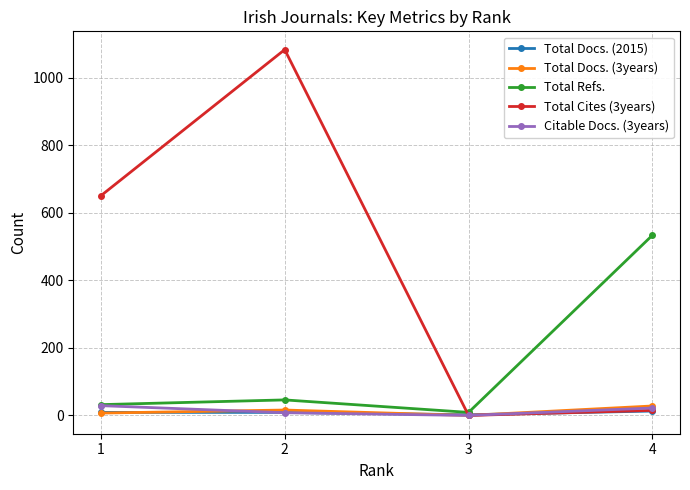

What is the maximum value for Total Refs.?

534